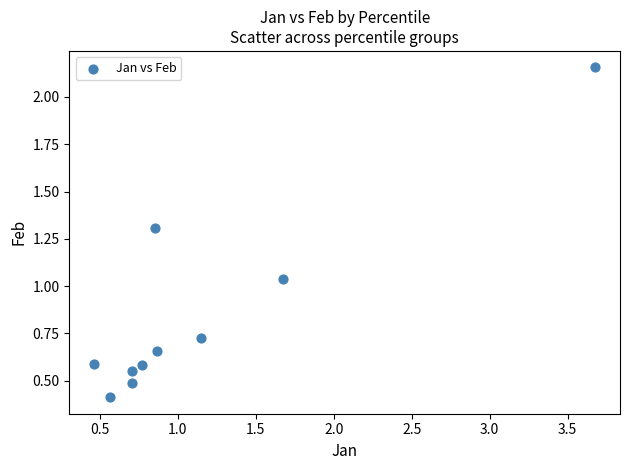

What is the range of Y values (max minus min)?

1.7